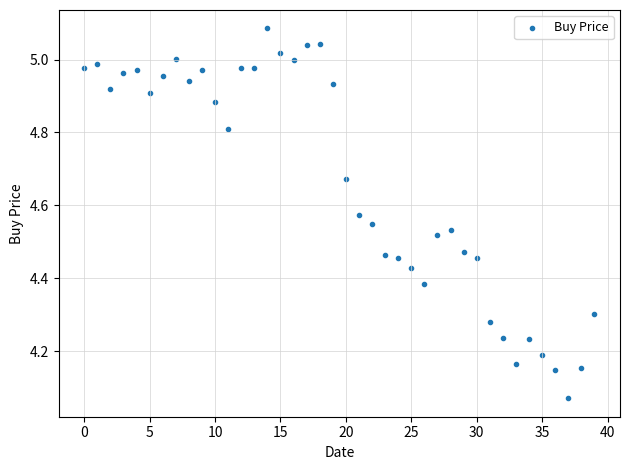

What is the range of Y values (max minus min)?

1.0